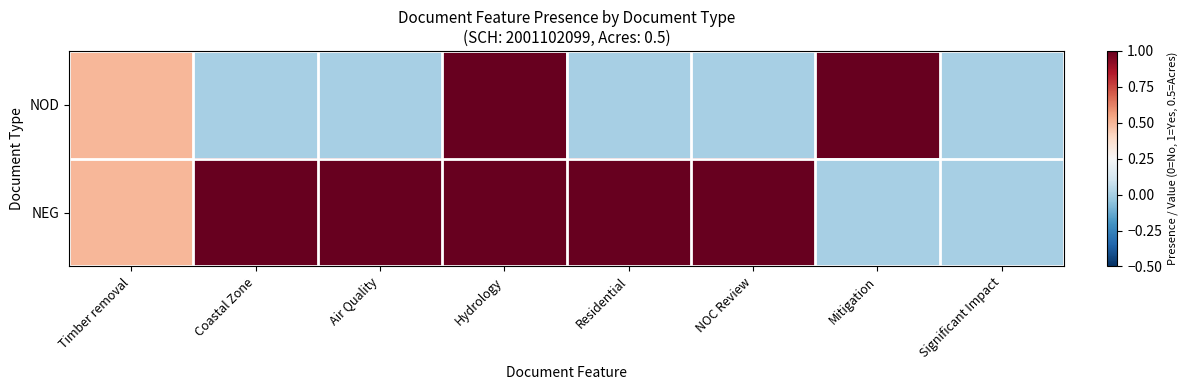

Count the number of data series in this chart.

2